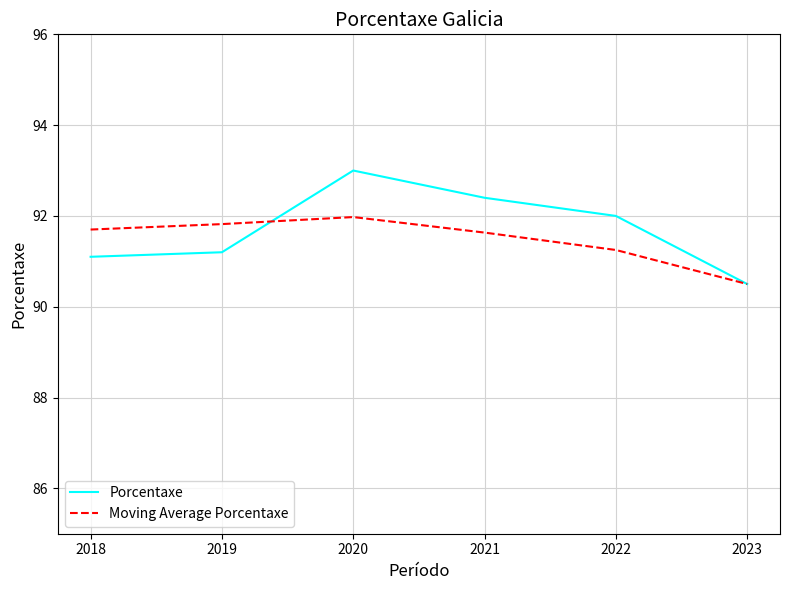

True or false: Porcentaxe has a value of 39.3 at 2019.

False